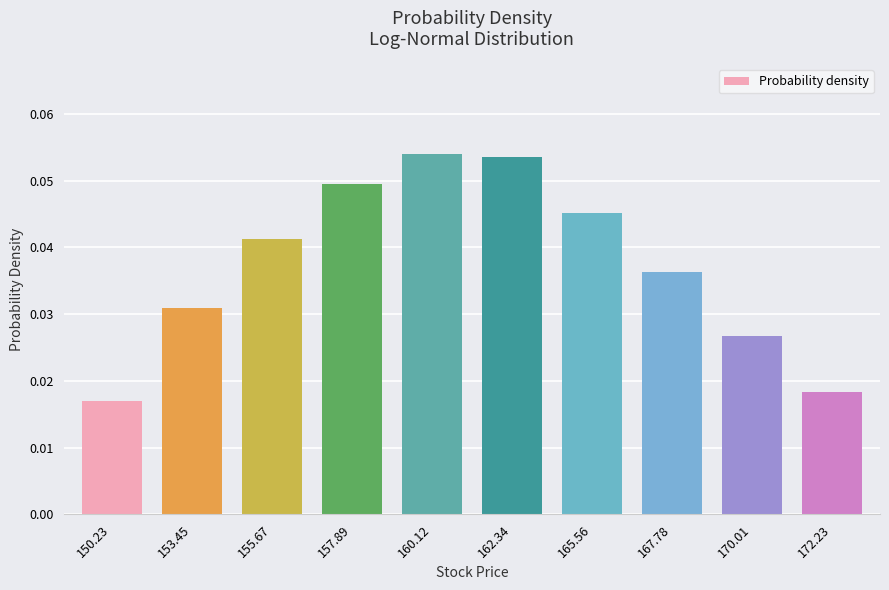

At which category does the chart reach its minimum across all series?

150.23